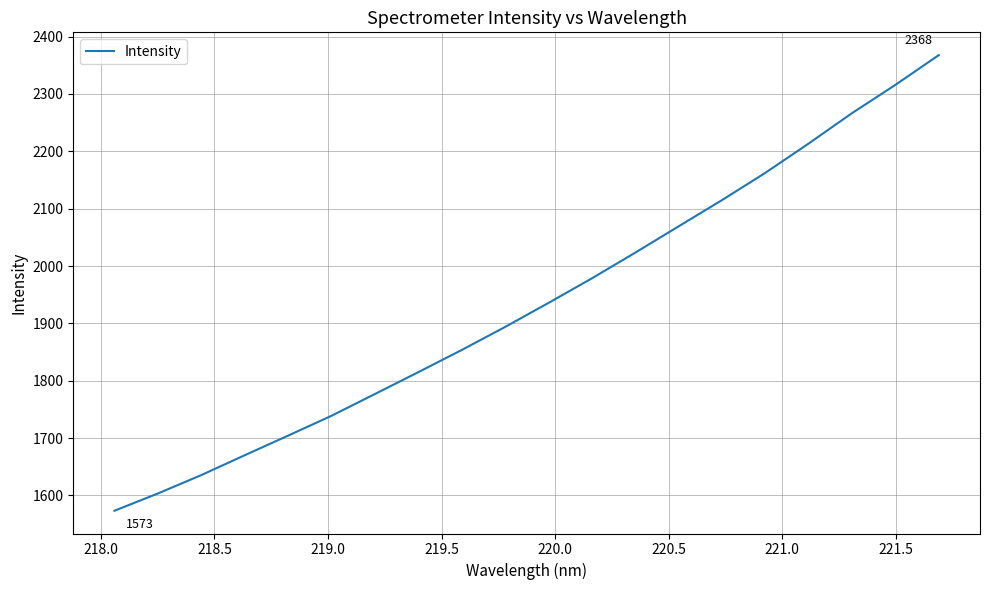

What is the greatest value displayed?

2367.6